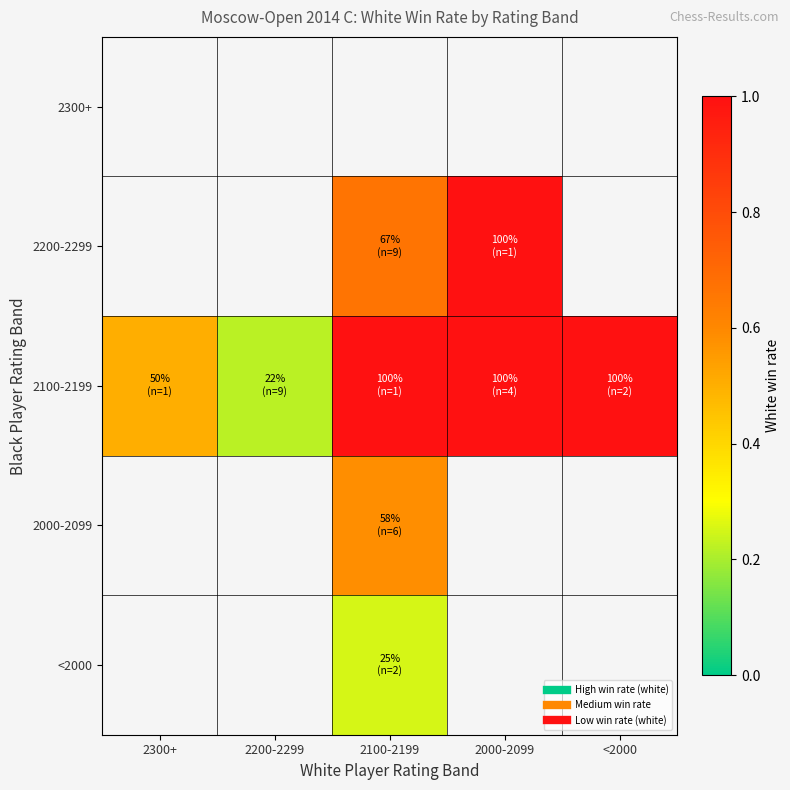

At which label does 2200-2299 first exceed 0?

2100-2199